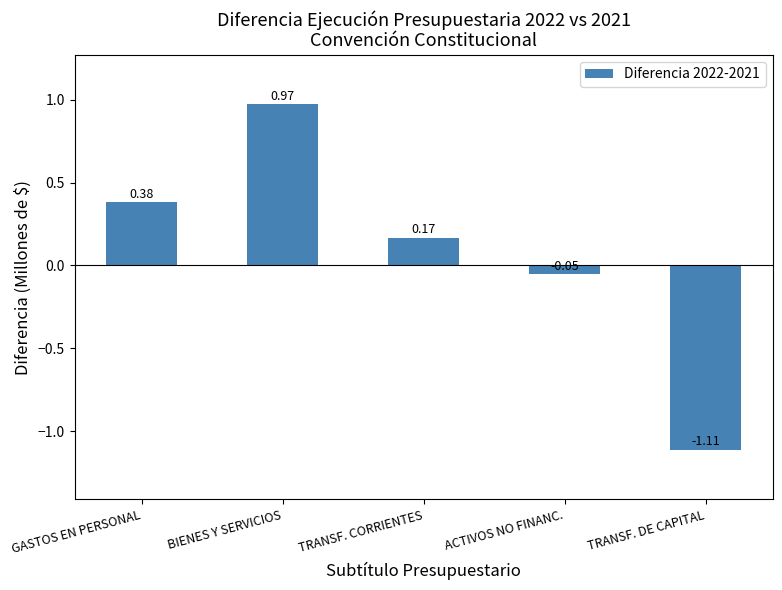

Where is the data nearest to the value 0?

ACTIVOS NO FINANC.